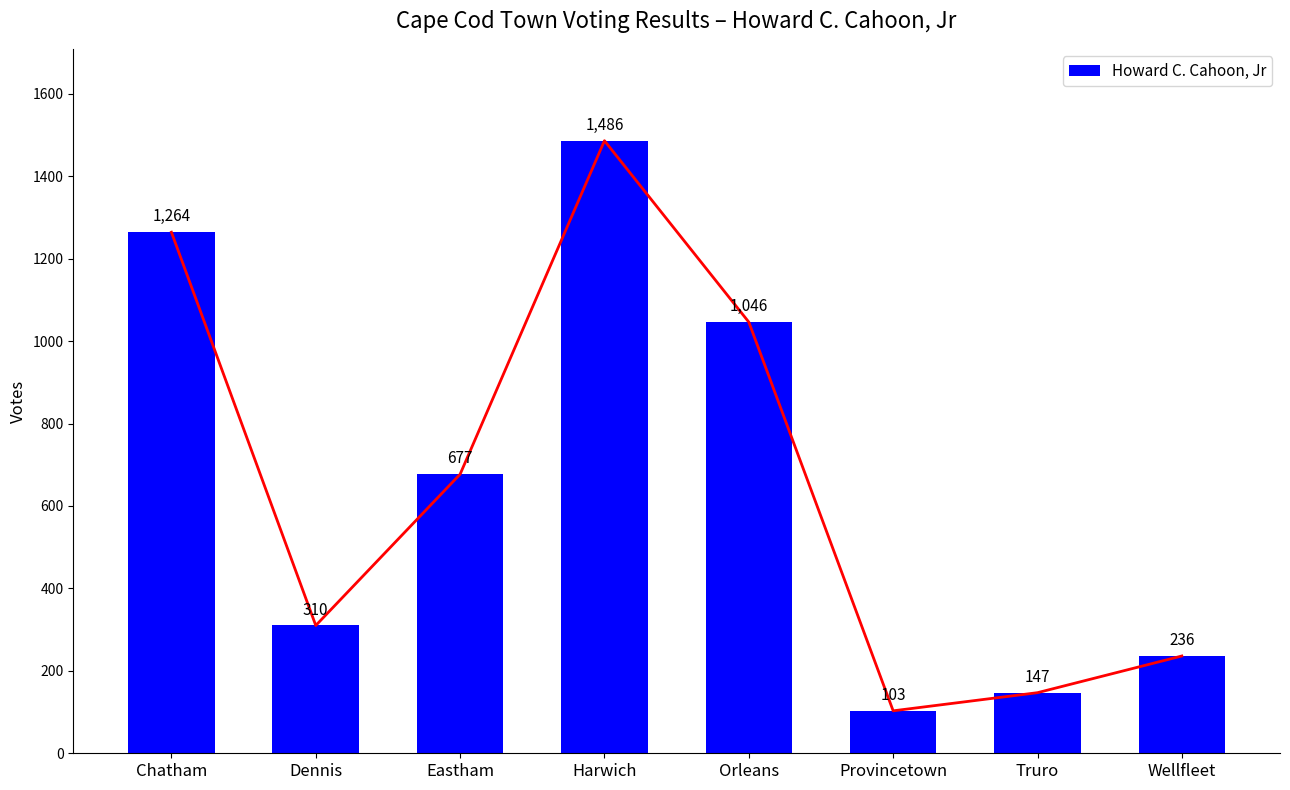

What is the change in value from Dennis to Orleans?

+736